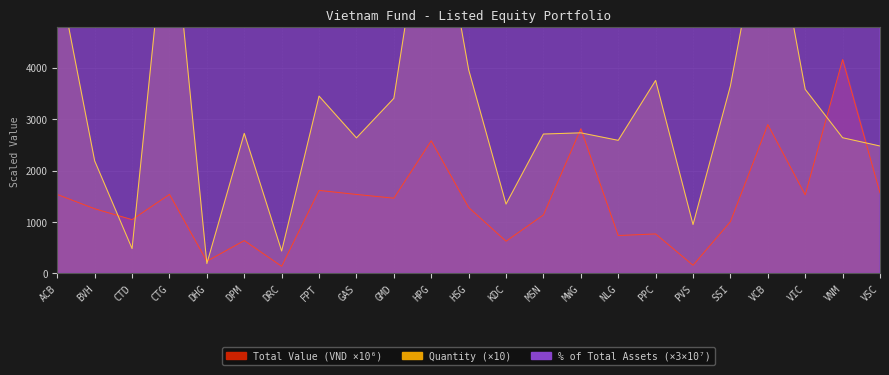

What position from the right is VCB?

4